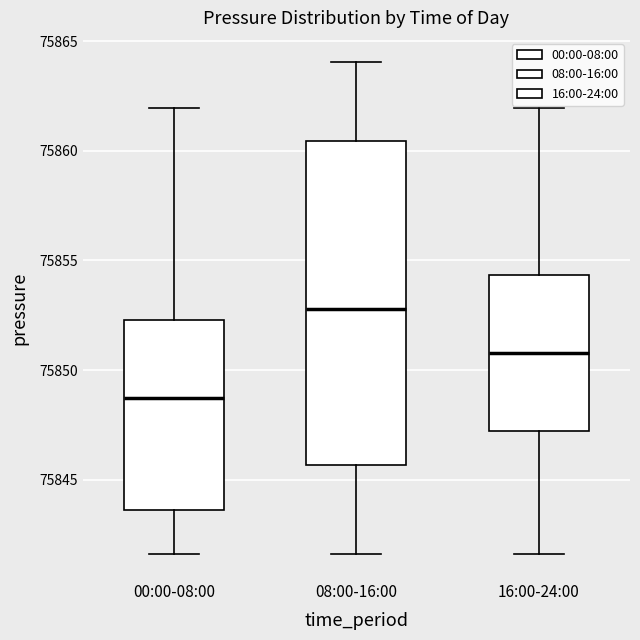

Which box's median line is the lowest?

00:00-08:00